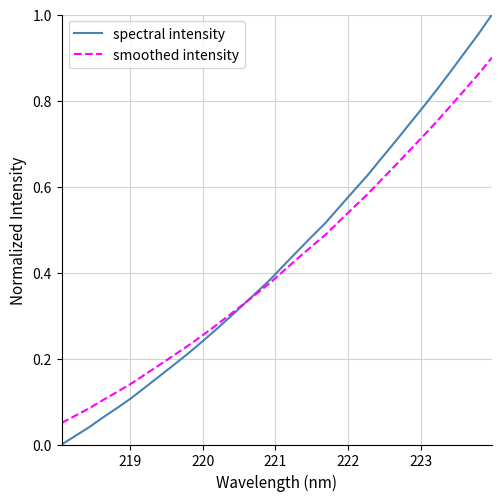

Which series has the largest range (max minus min)?

spectral intensity